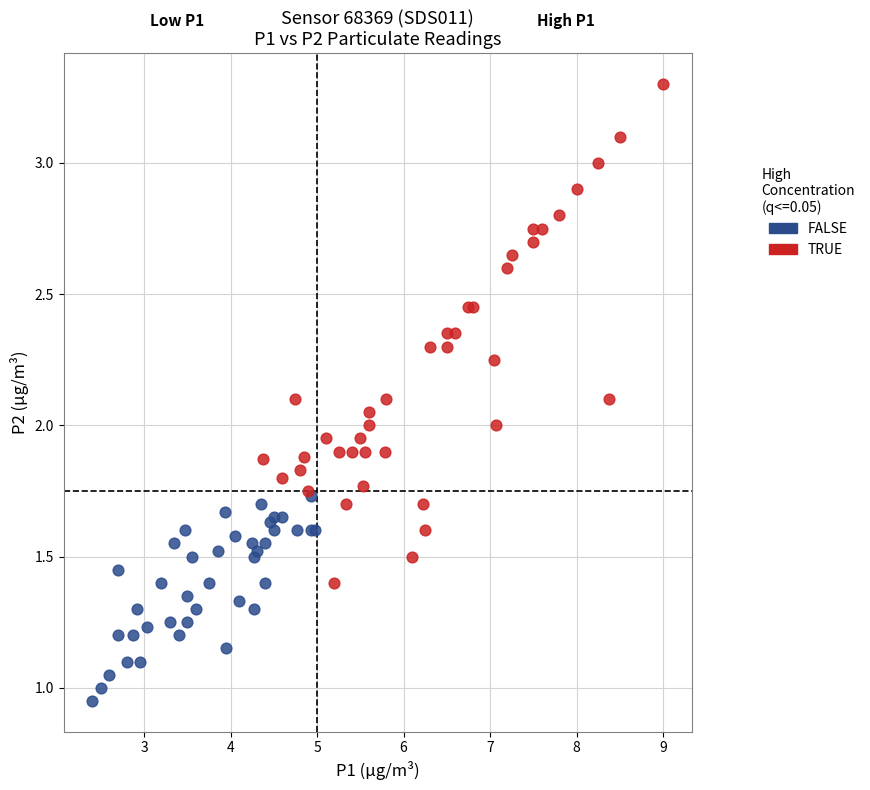

Which series reaches the maximum Y coordinate?

TRUE